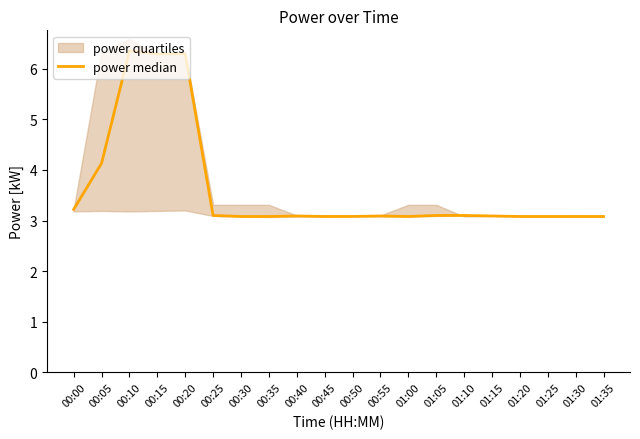

What is the maximum value shown in the chart?

6.3